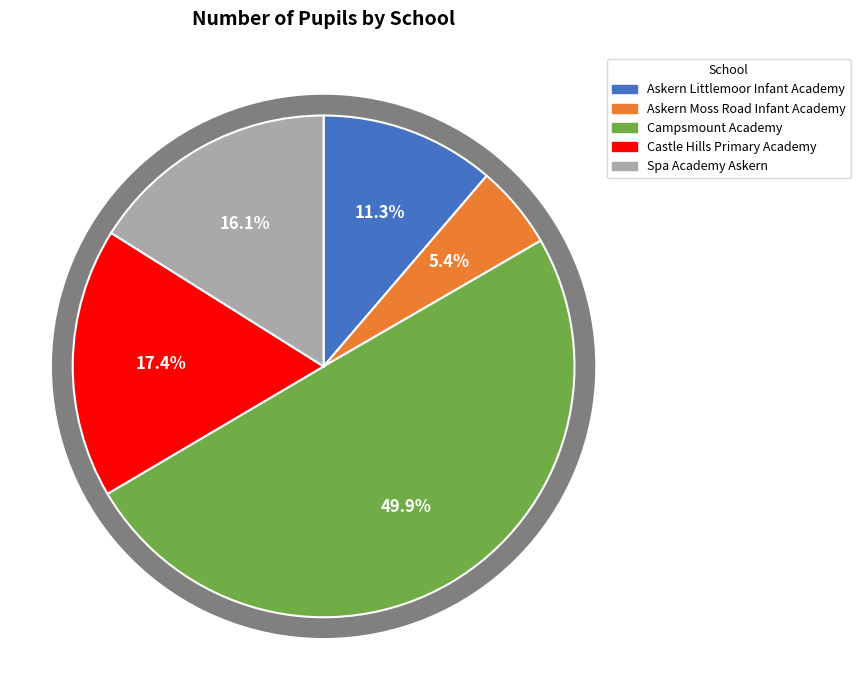

Is it true that Castle Hills Primary Academy is 17% of the pie?

True